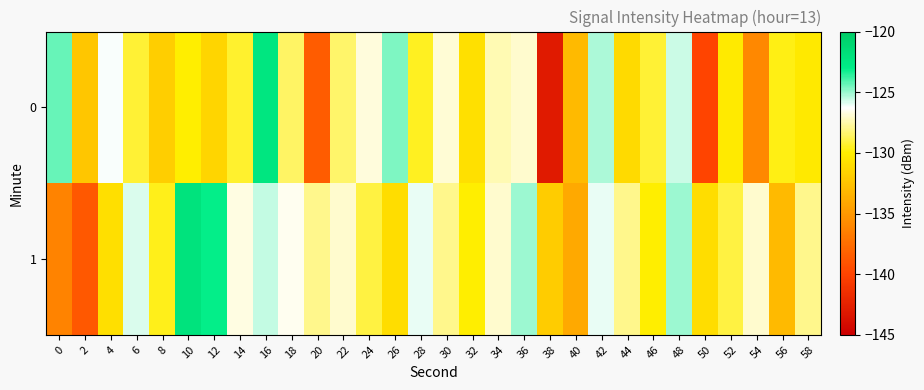

Rank the series at 44 from lowest to highest value.

0, 1